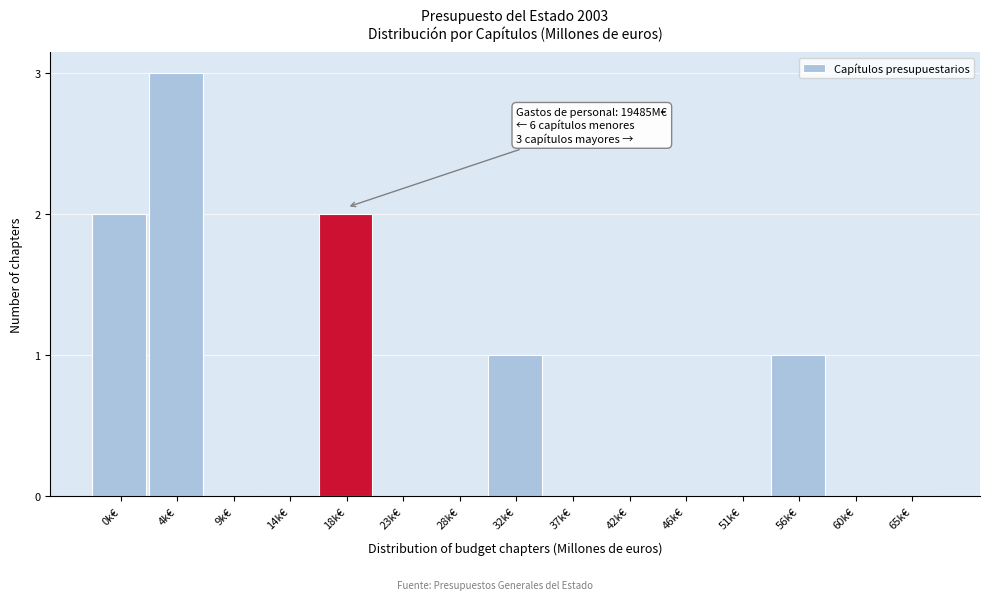

Reading right to left, transcribe all the data shown in this chart.

65k€=0	60k€=0	56k€=1	51k€=0	46k€=0	42k€=0	37k€=0	32k€=1	28k€=0	23k€=0	18k€=2	14k€=0	9k€=0	4k€=3	0k€=2